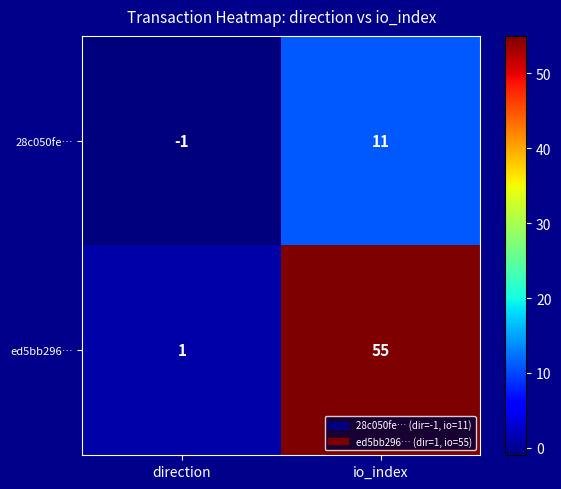

How many values in 28c050fe… are above zero?

1